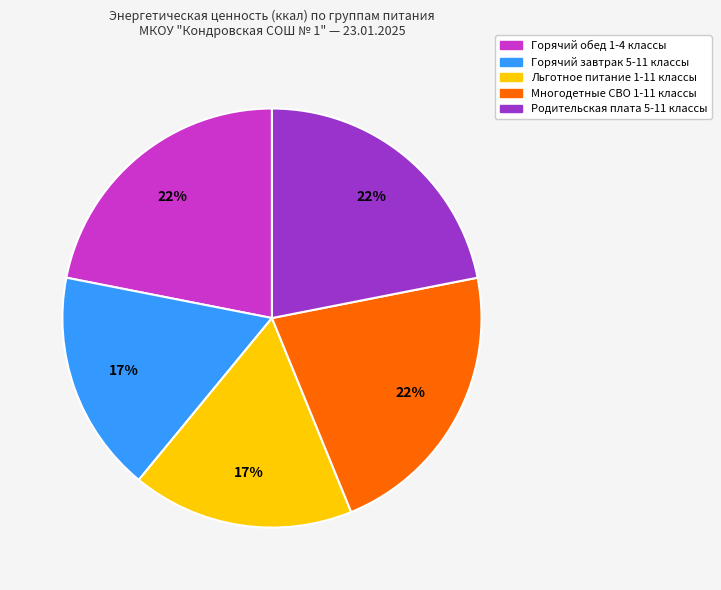

Do Горячий завтрак 5-11 классы and Многодетные СВО 1-11 классы together represent more than half of the pie?

No